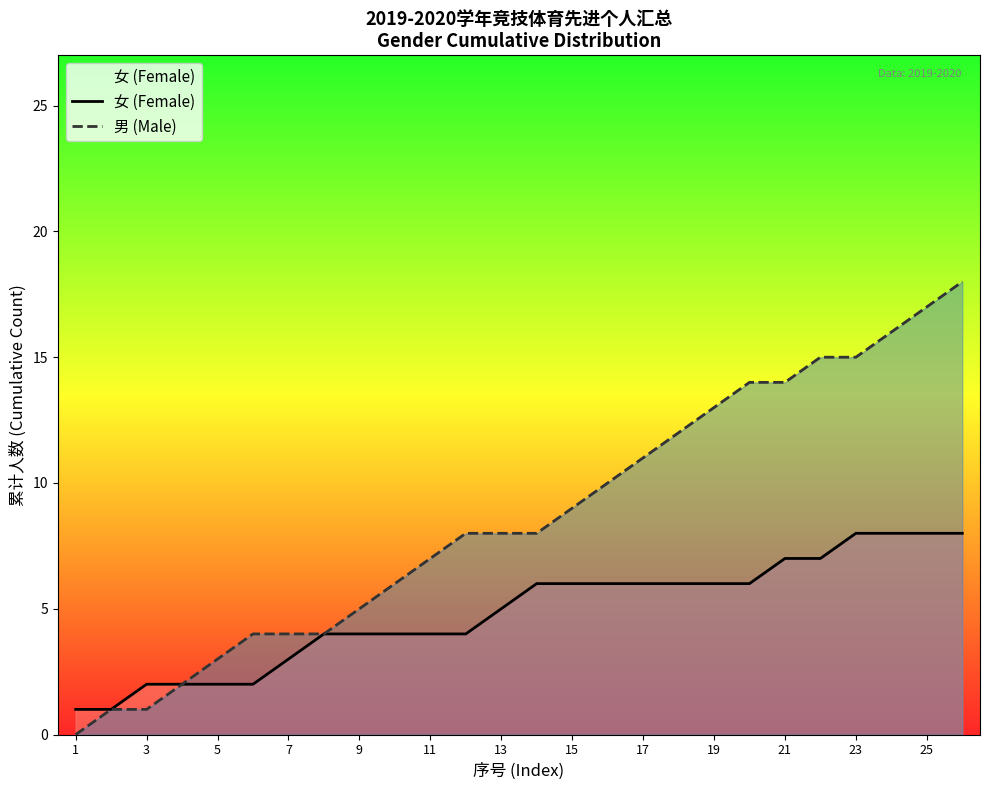

List the series in order of their overall mean, lowest first.

女 (Female), 男 (Male)